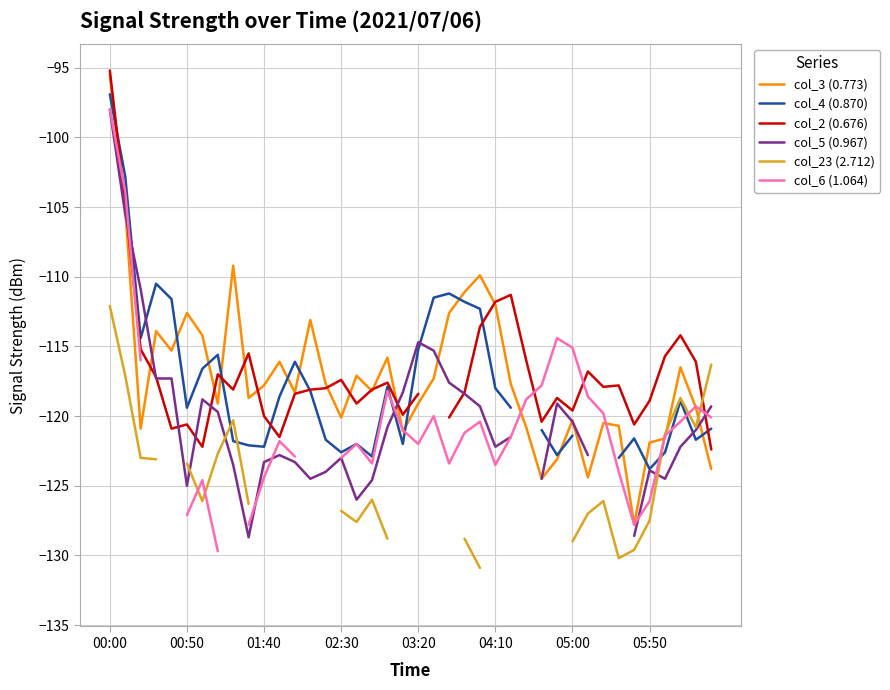

At which category is the sum across all series the highest?

00:00